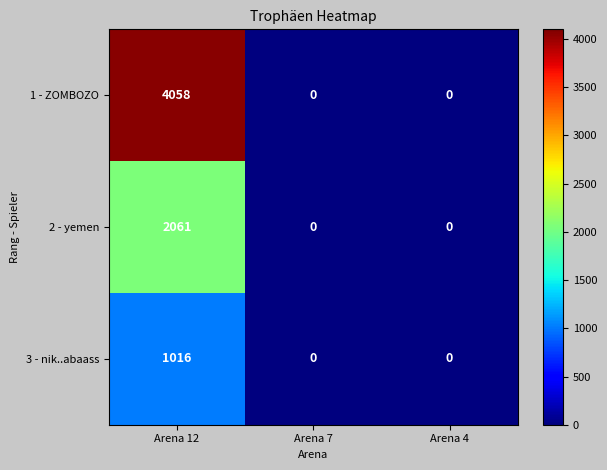

Reading left to right, transcribe all the data shown in this chart.

1 - ZOMBOZO: Arena 12=4058	Arena 7=0	Arena 4=0
2 - yemen: Arena 12=2061	Arena 7=0	Arena 4=0
3 - nik..abaass: Arena 12=1016	Arena 7=0	Arena 4=0